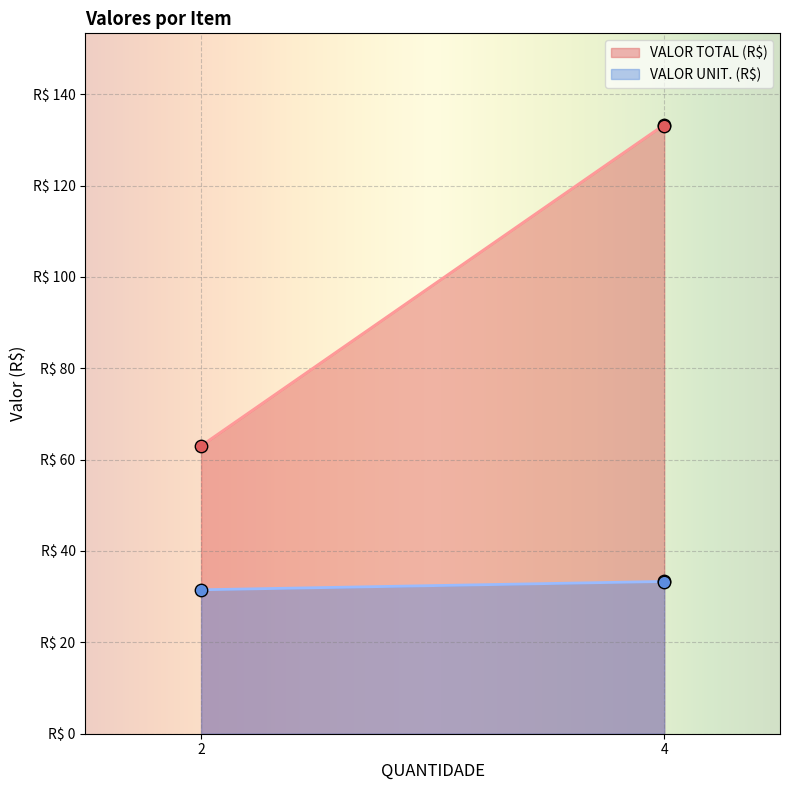

Which series has the widest spread of Y values?

VALOR TOTAL (R$)